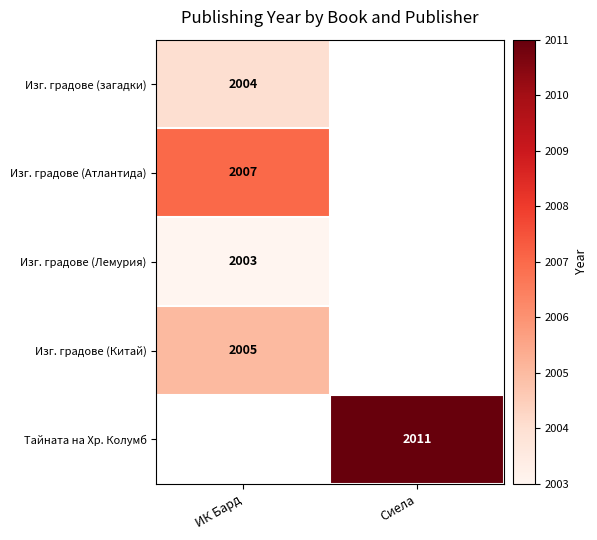

Is it true that Изг. градове (Лемурия) equals 749 at ИК Бард?

False